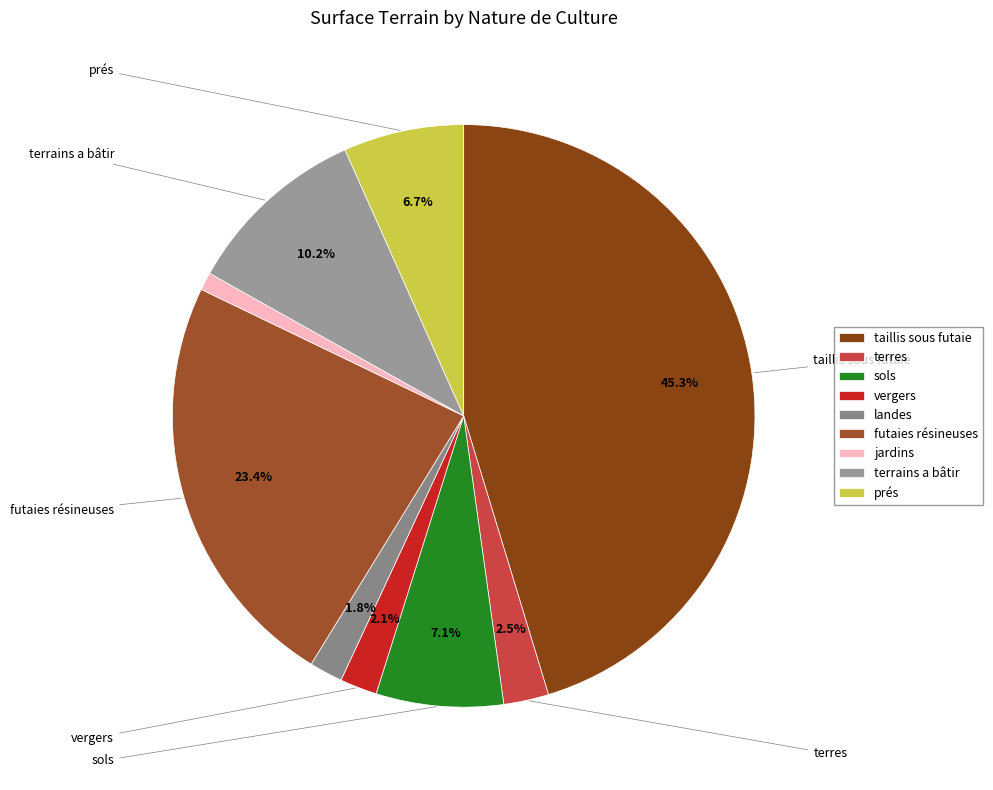

How many slices are in this pie chart?

9